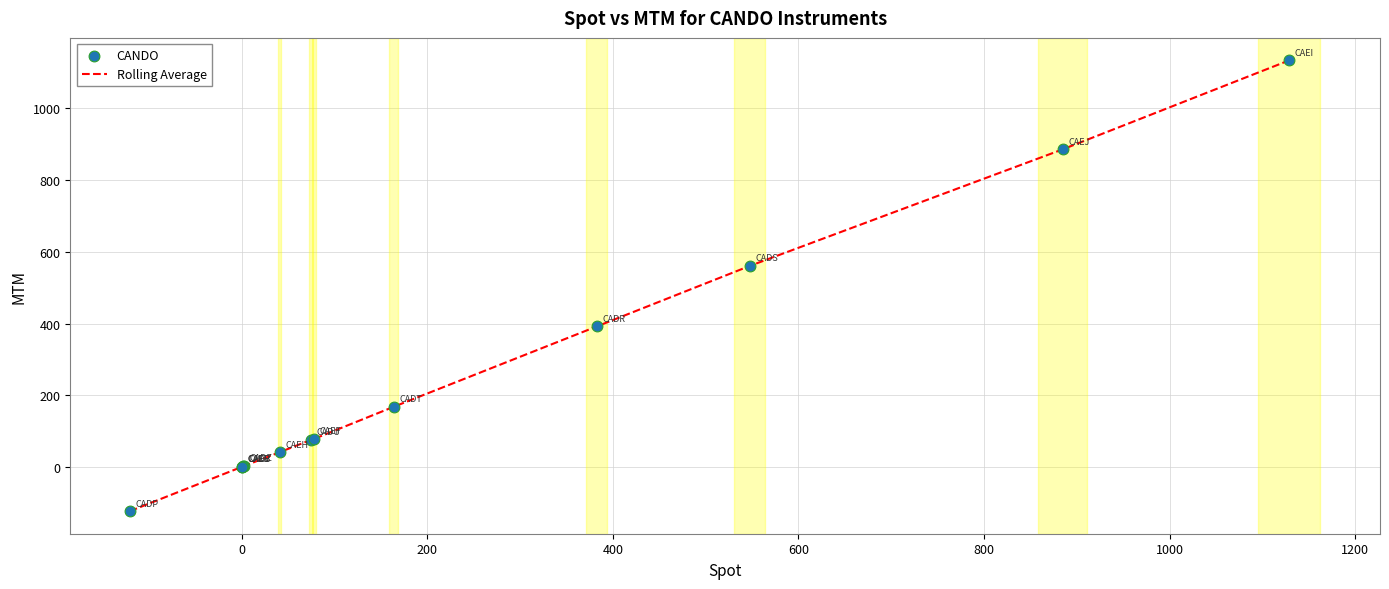

What is the difference between the maximum and minimum values?

1257.2